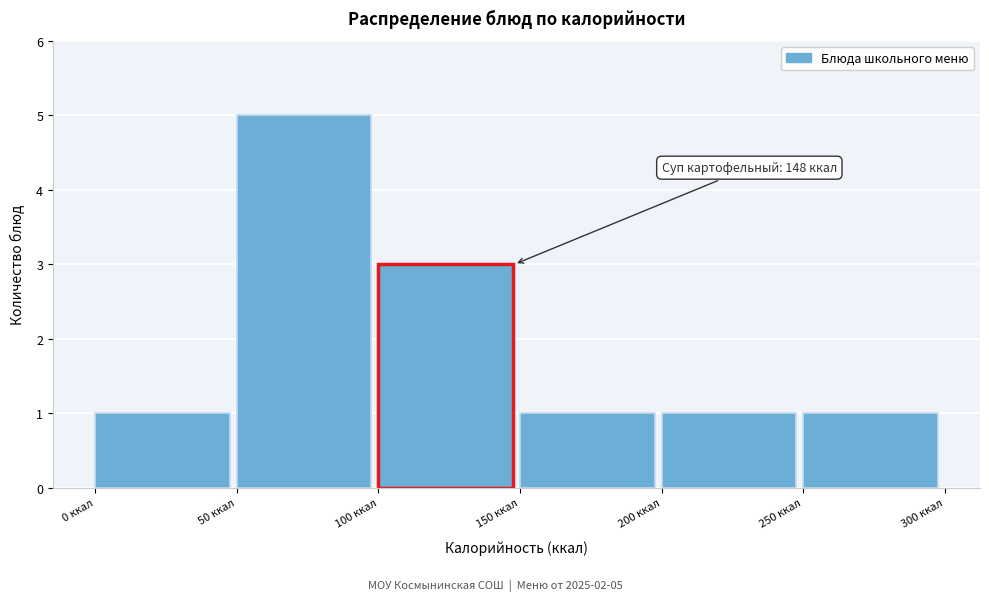

Which range on the x-axis has the tallest bar?

50 to 100